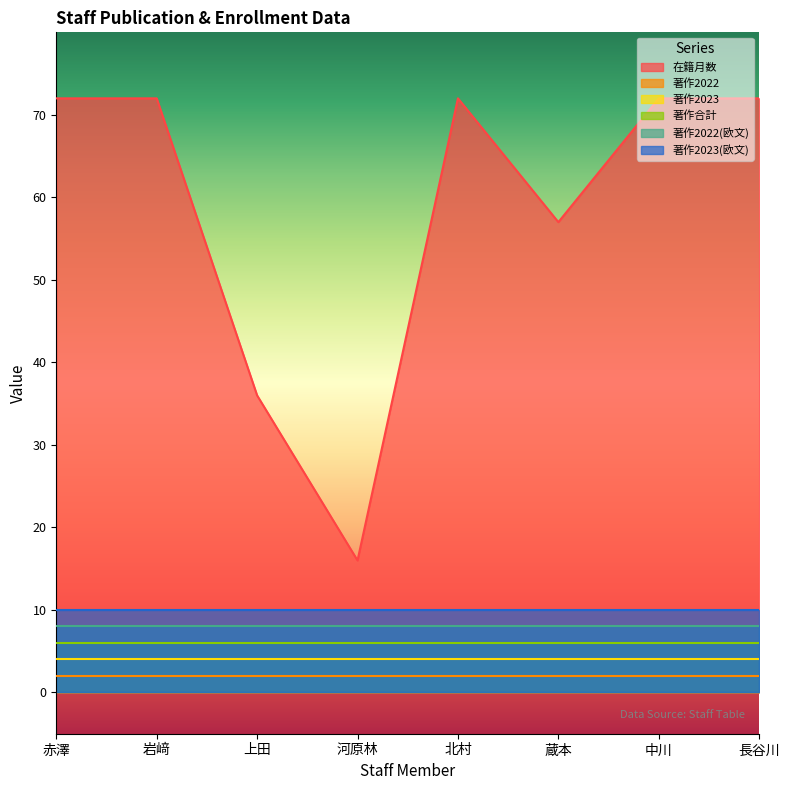

True or false: 在籍月数 and 著作合計 cross at least once.

False